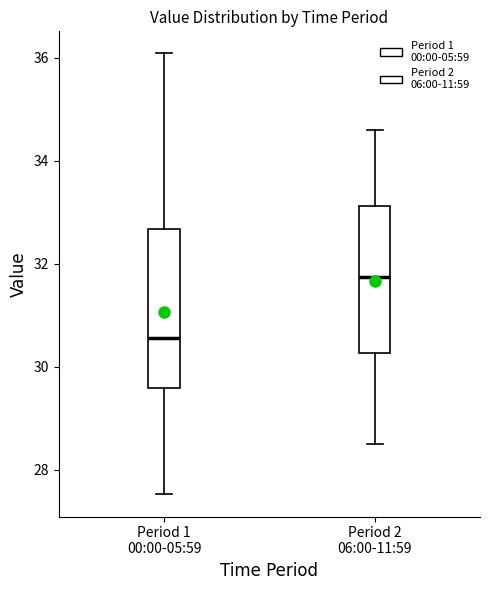

Which box's median line is the highest?

Period 2 06:00-11:59